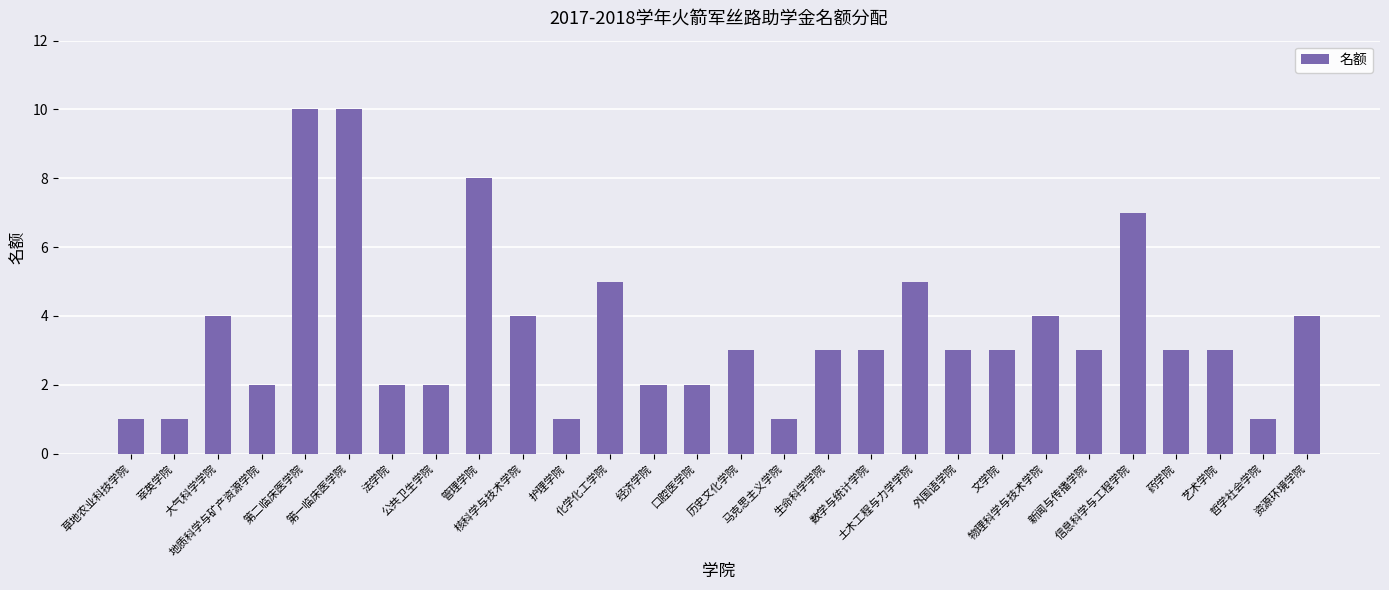

The chart shows a value of 4 at 公共卫生学院. True or false?

False